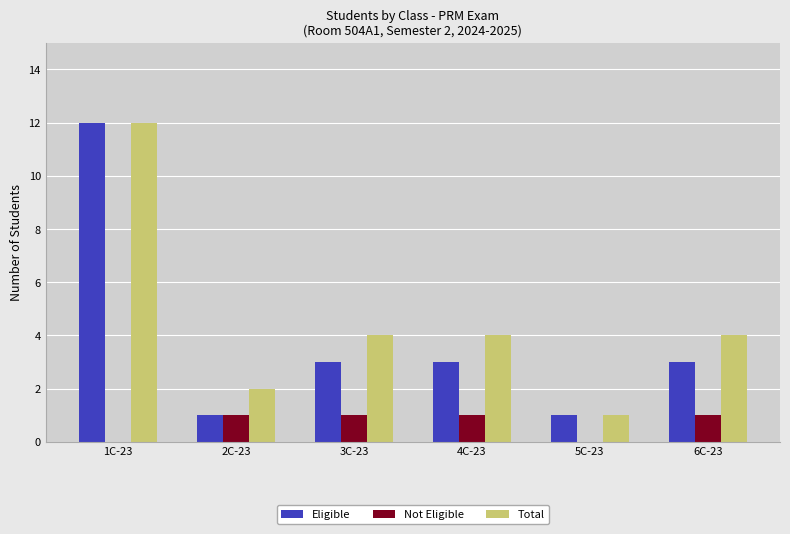

What is the sum of all Total values?

27